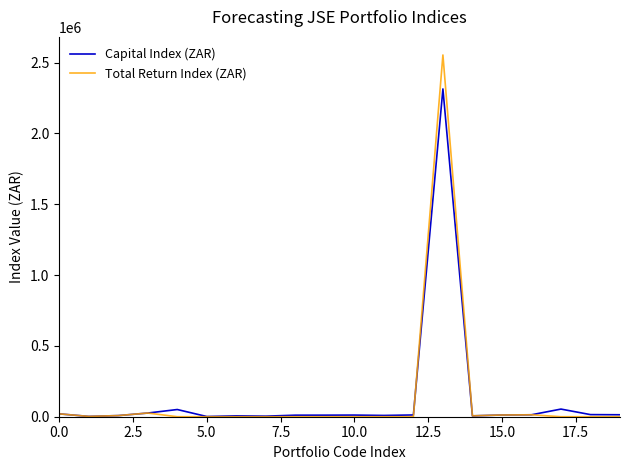

What is the maximum value shown in the chart?

2554129.0